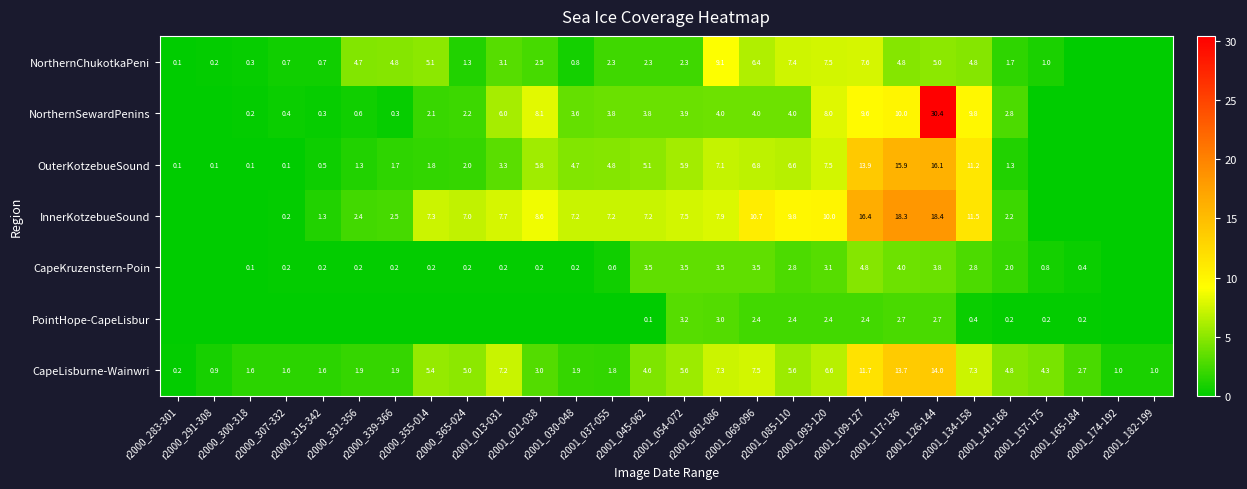

Which category has the highest value across all series?

r2001_126-144